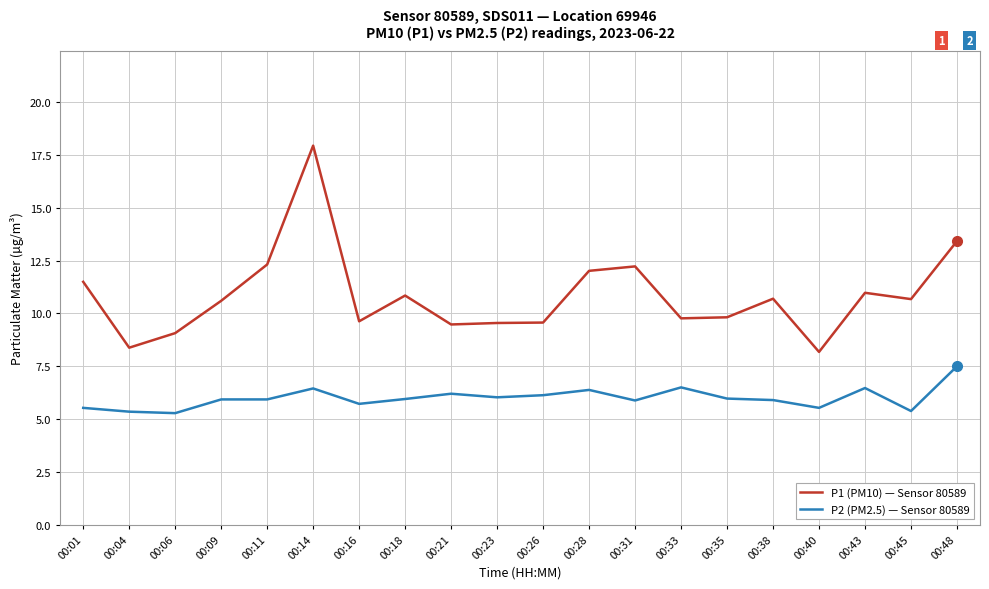

What is the difference between the maximum and minimum values in the P2 (PM2.5) — Sensor 80589 series?

2.2